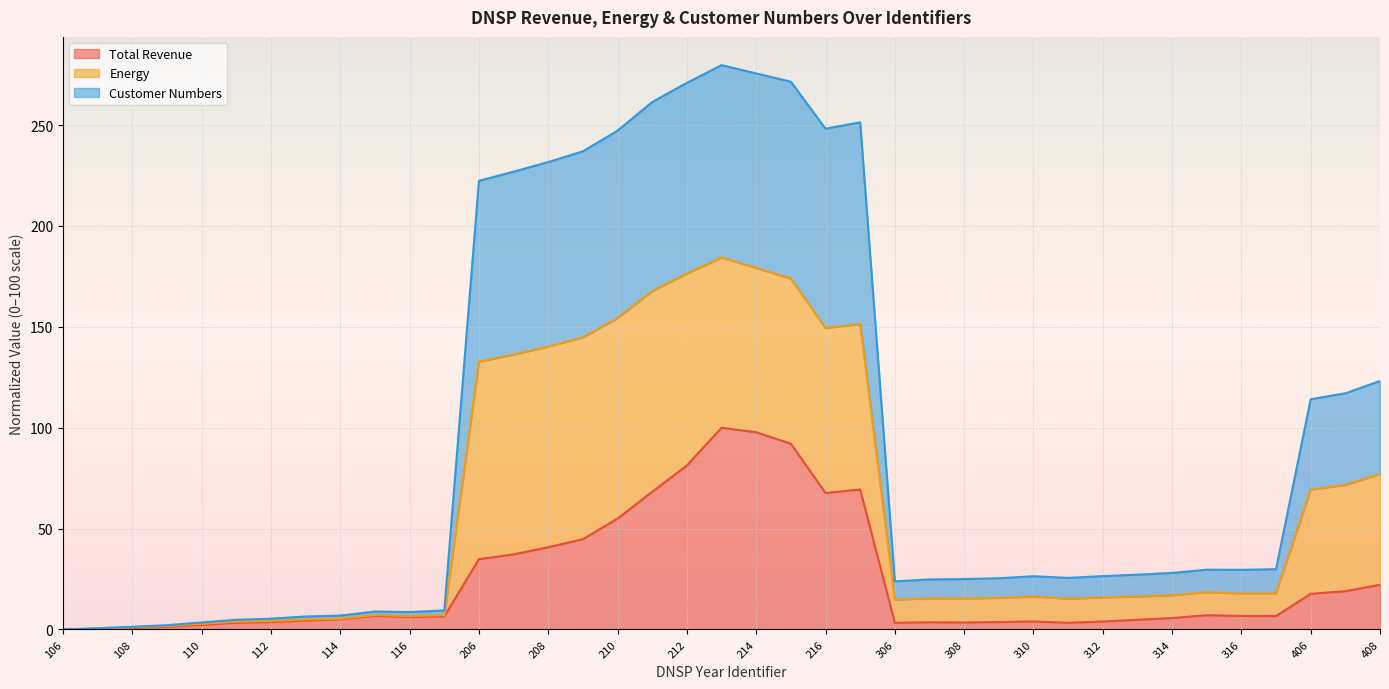

What is the maximum value for Total Revenue?

100.0